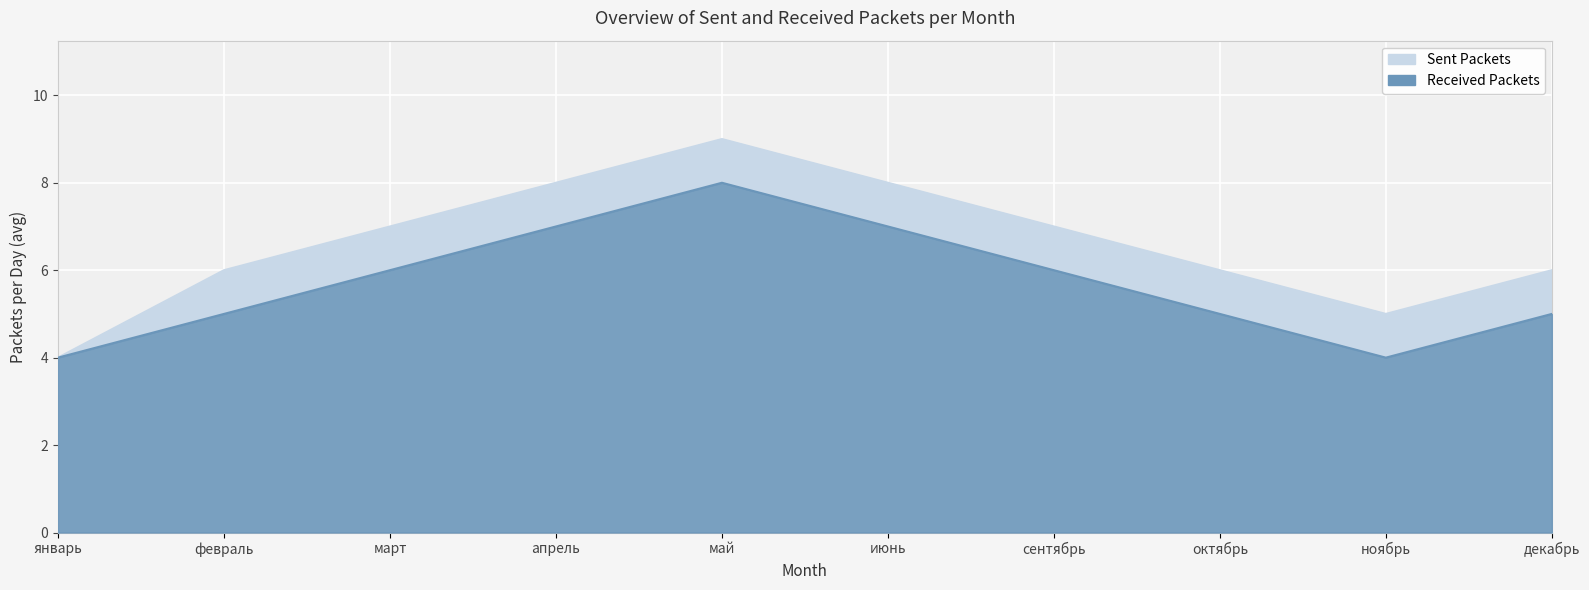

Reading right to left, what are all the values shown in this chart?

Sent Packets: 6	5	6	7	8	9	8	7	6	4
Received Packets: 5	4	5	6	7	8	7	6	5	4